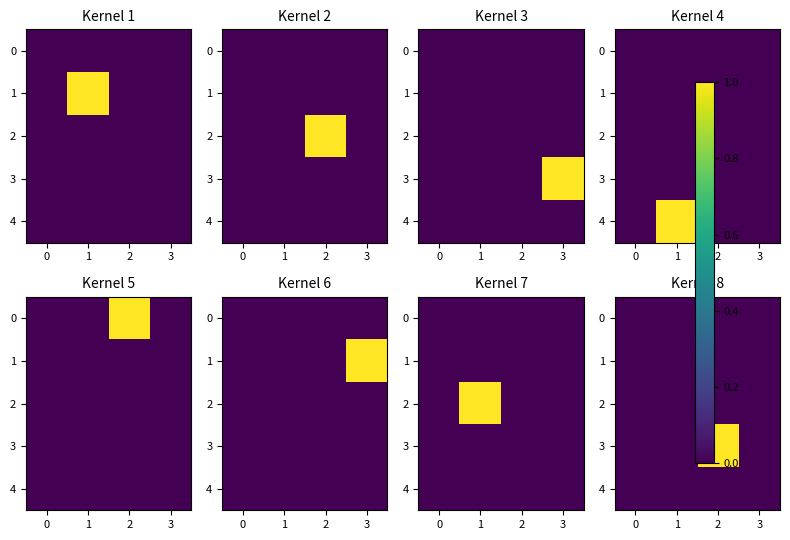

What is the total value across all series at 2?

1